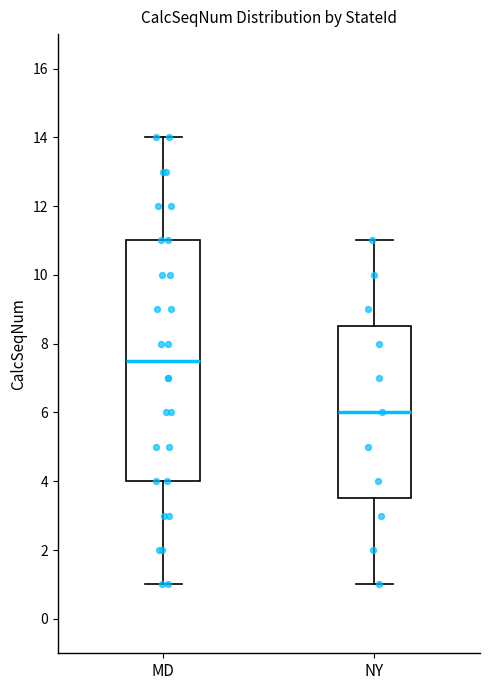

Which box's median line is the lowest?

NY